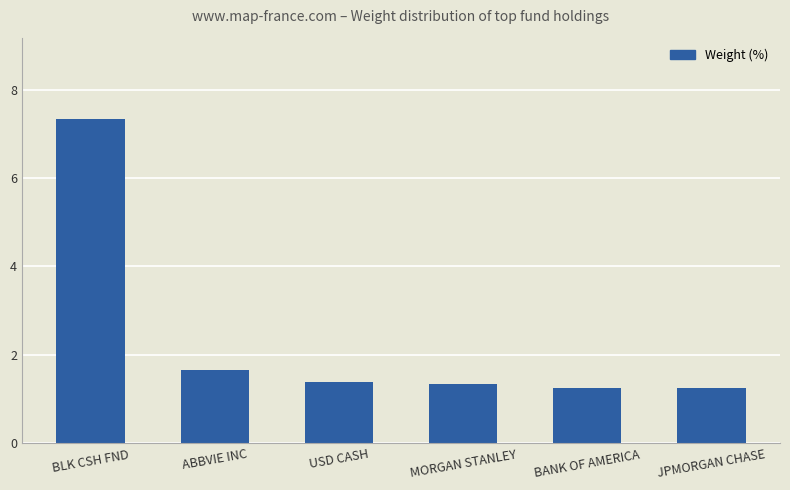

What is the change in value from BLK CSH FND to JPMORGAN CHASE?

-6.1